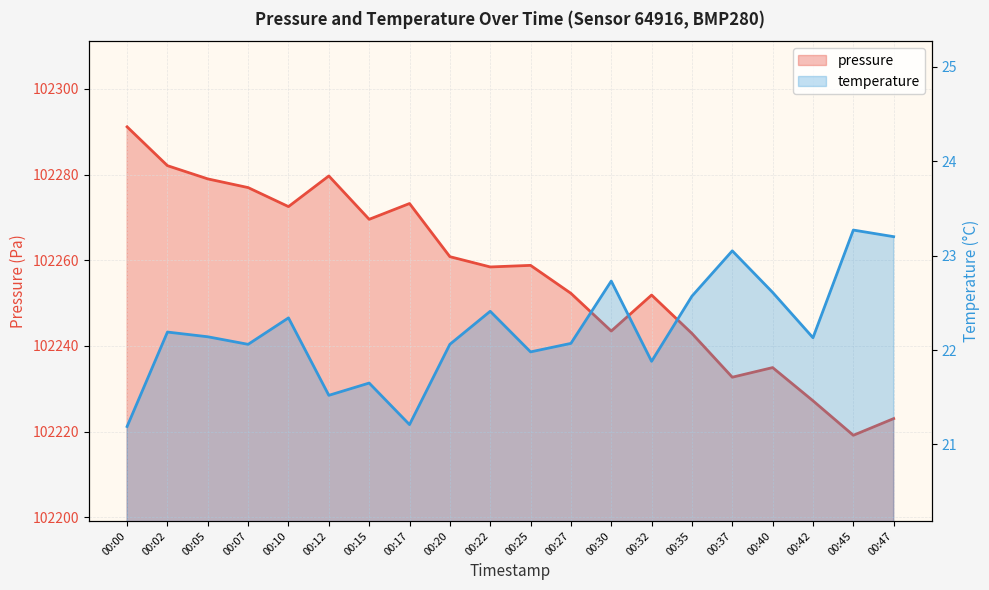

What is the sum of the temperature values at 00:45 and 00:15?

44.9